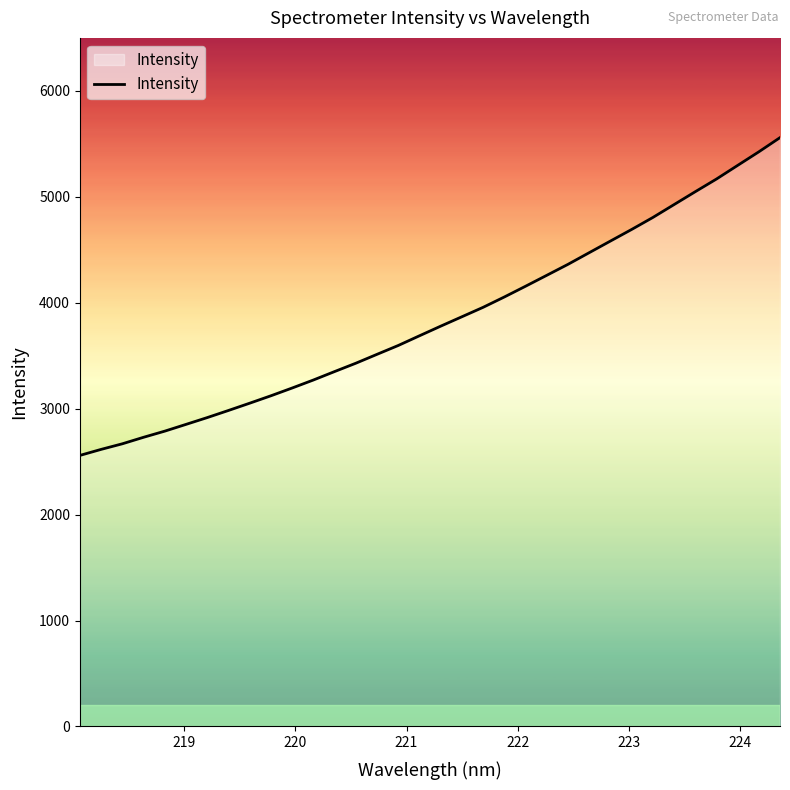

What is the difference between the maximum and minimum values?

3000.0